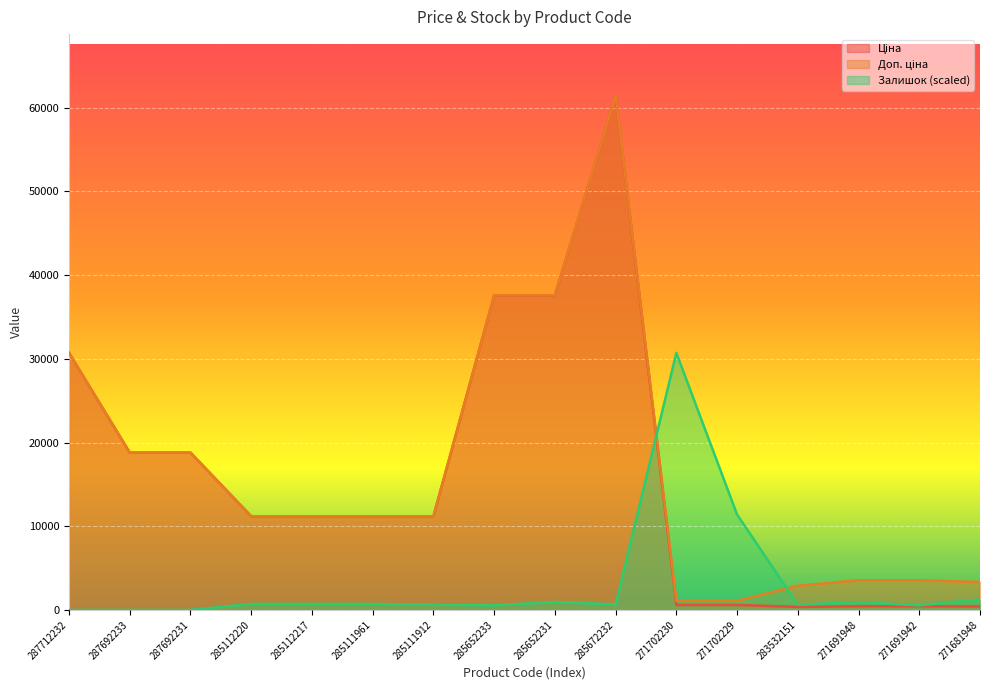

True or false: Доп. ціна and Ціна cross at least once.

False